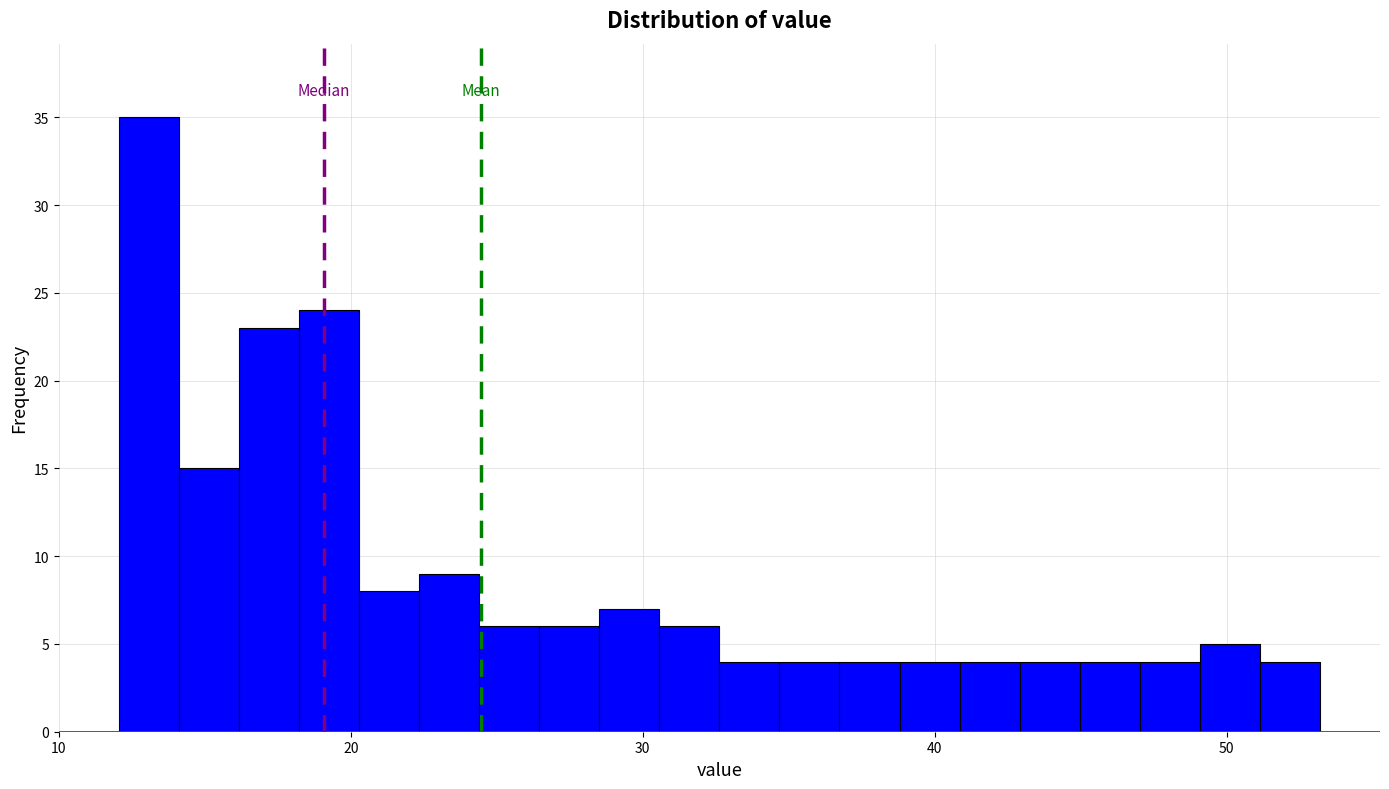

Read against the x-axis, roughly where is the centre of the tallest bar?

13